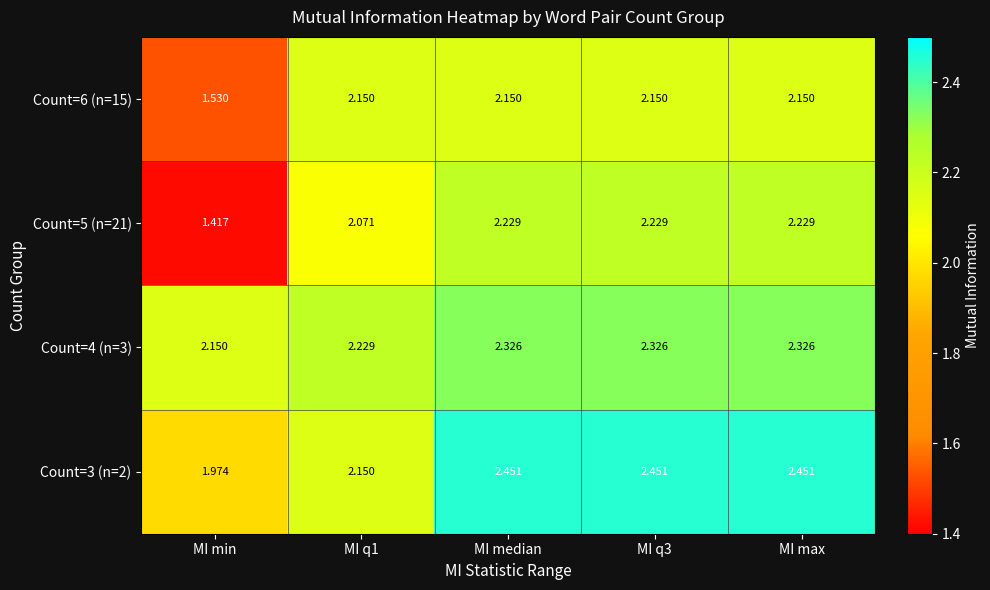

Where is Count=4 (n=3) nearest to the value 2?

MI min